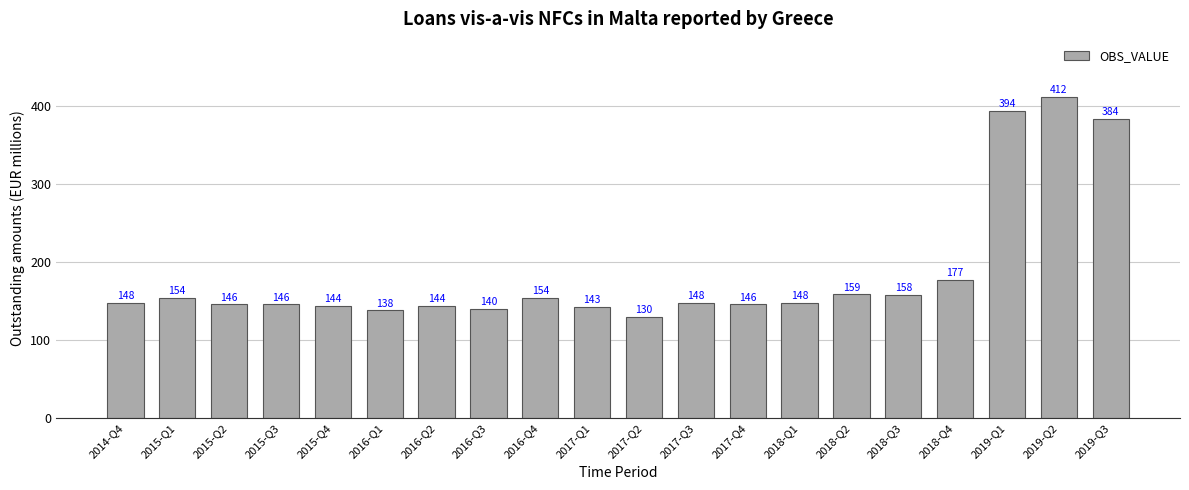

What value does the data have at 2014-Q4, to the nearest 10?

150